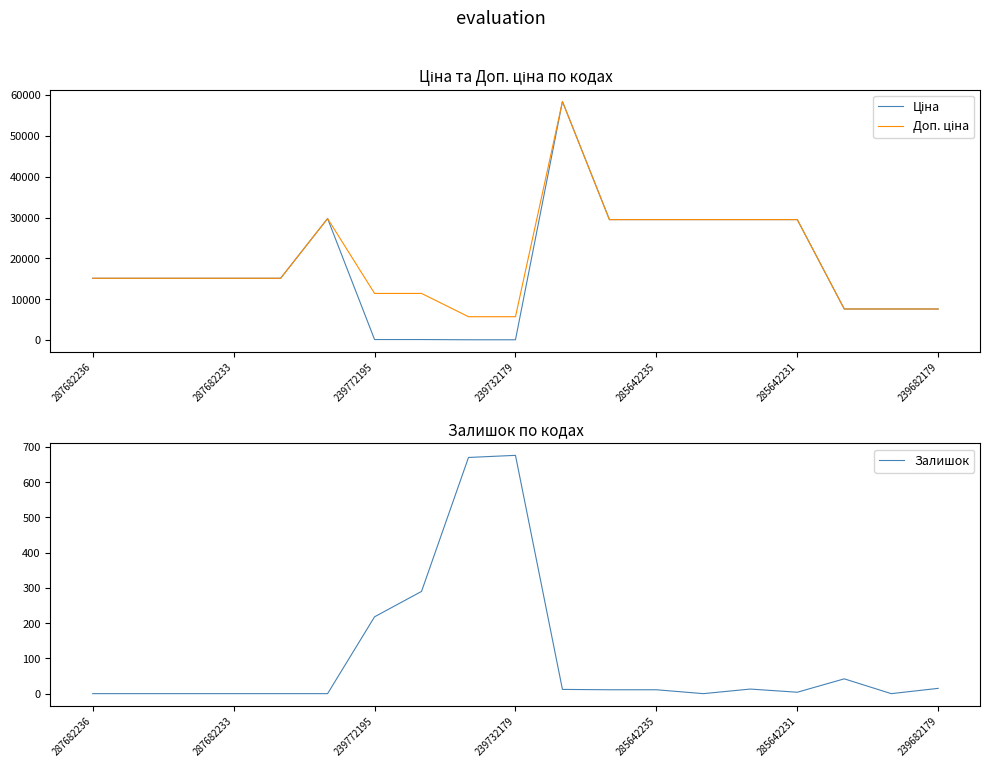

What is the minimum value for Доп. ціна?

5705.0